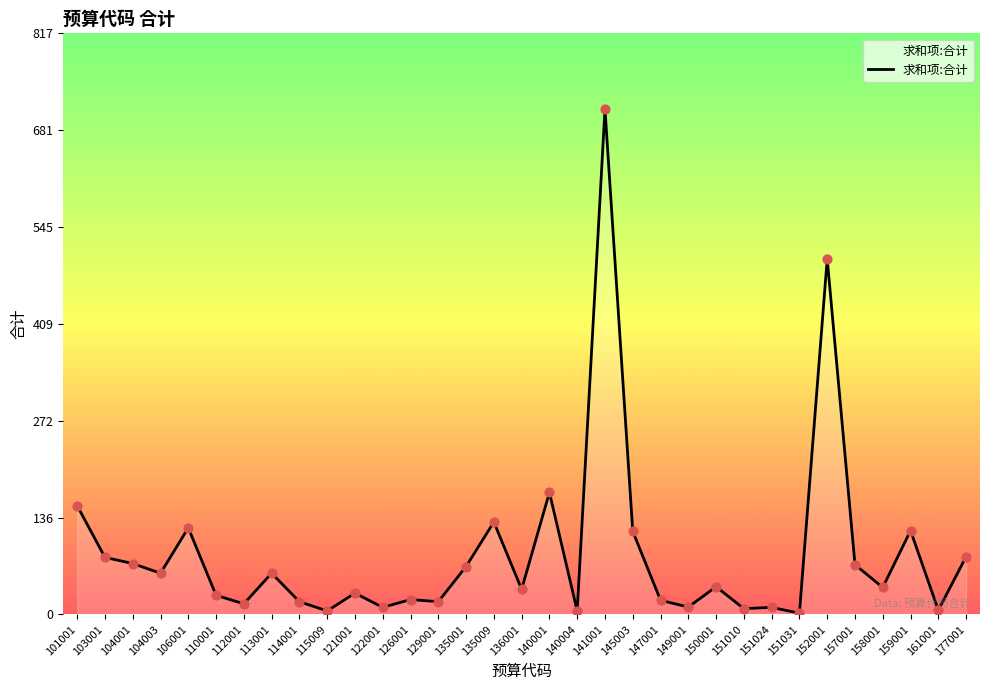

What is the ratio of the value at 122001 to the value at 135001?

0.1